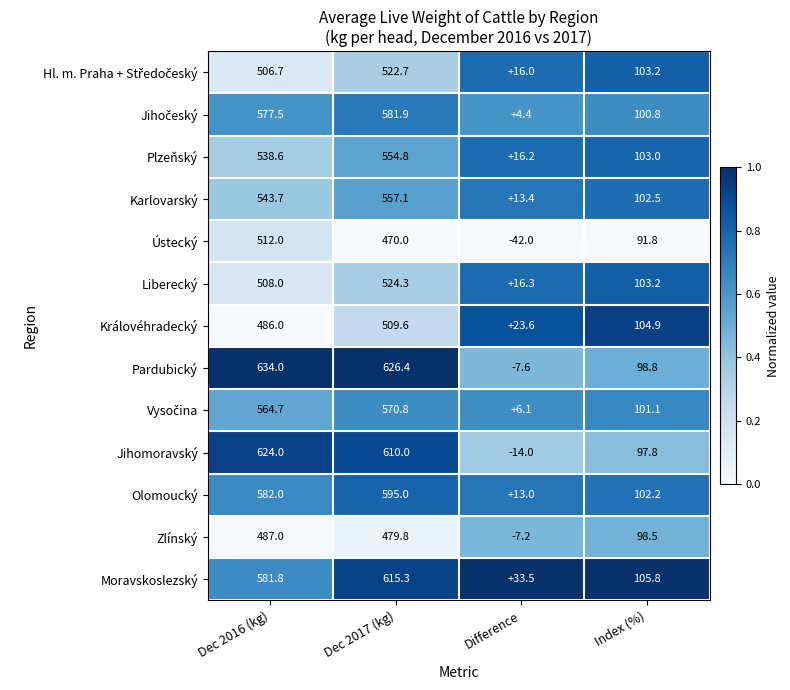

Which series has the widest spread of values?

Pardubický